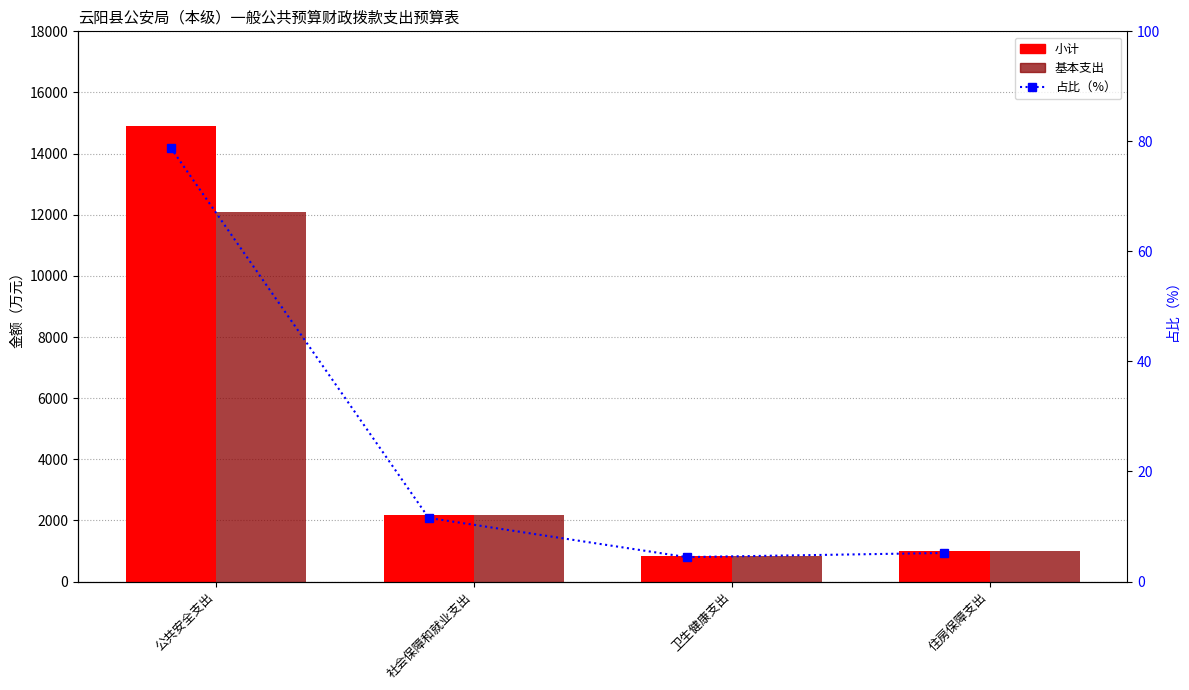

What is the spread (max minus min) of values at 住房保障支出?

977.8